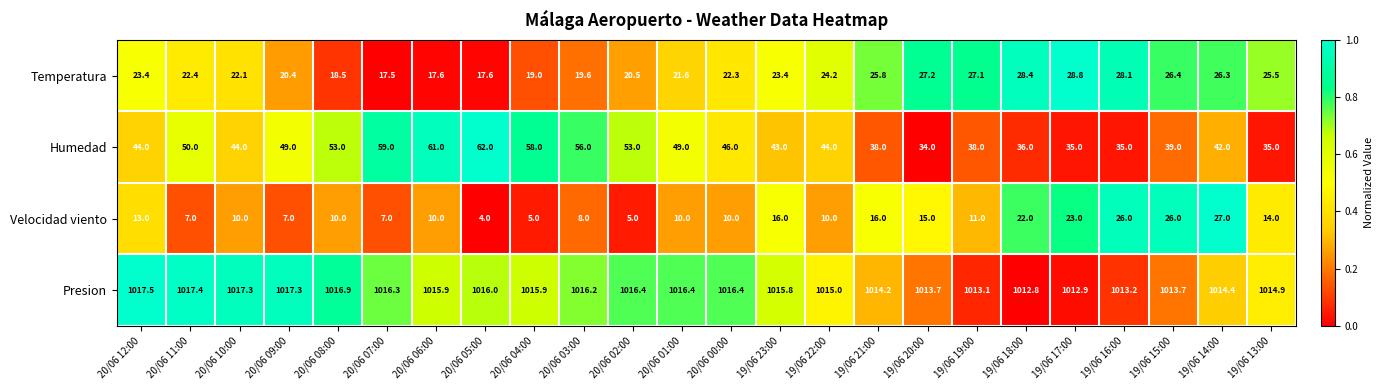

What is the maximum value shown in the chart?

1017.5